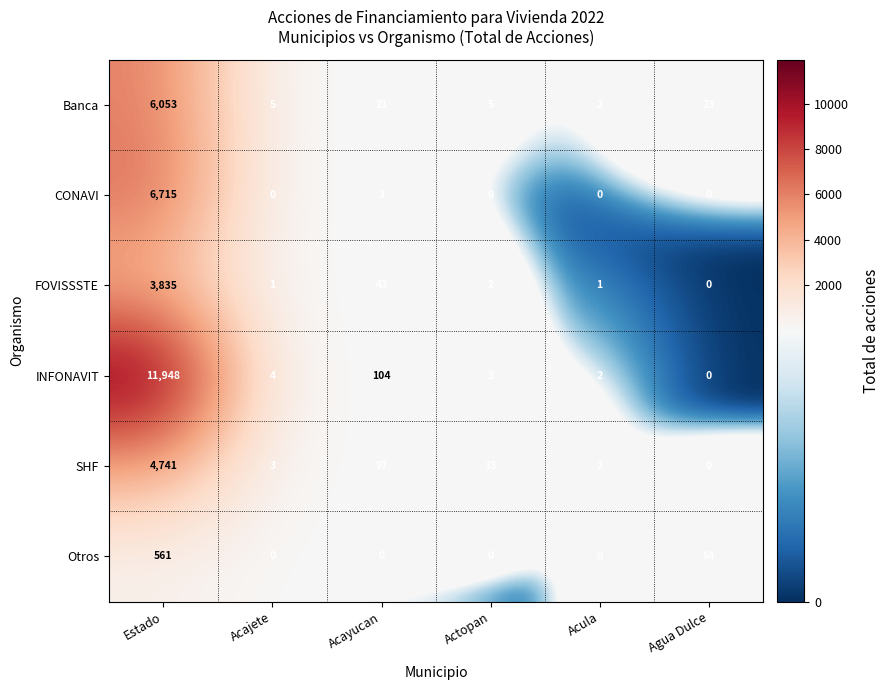

How many values in CONAVI are above zero?

2